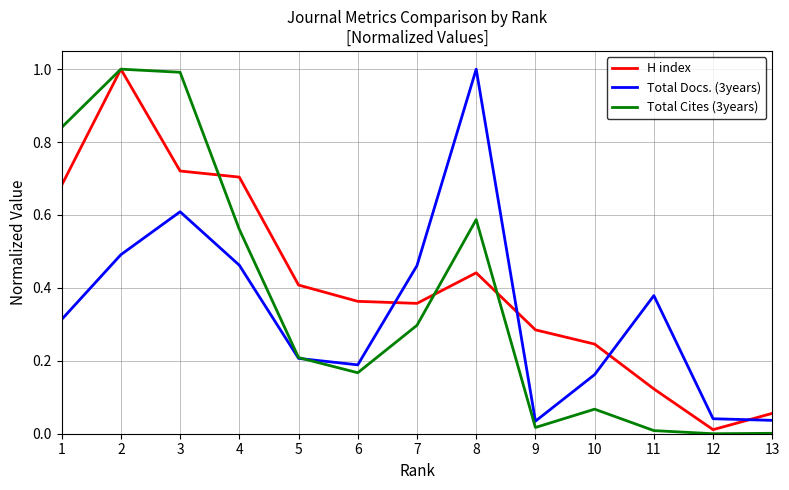

How many lines are shown in the chart?

3